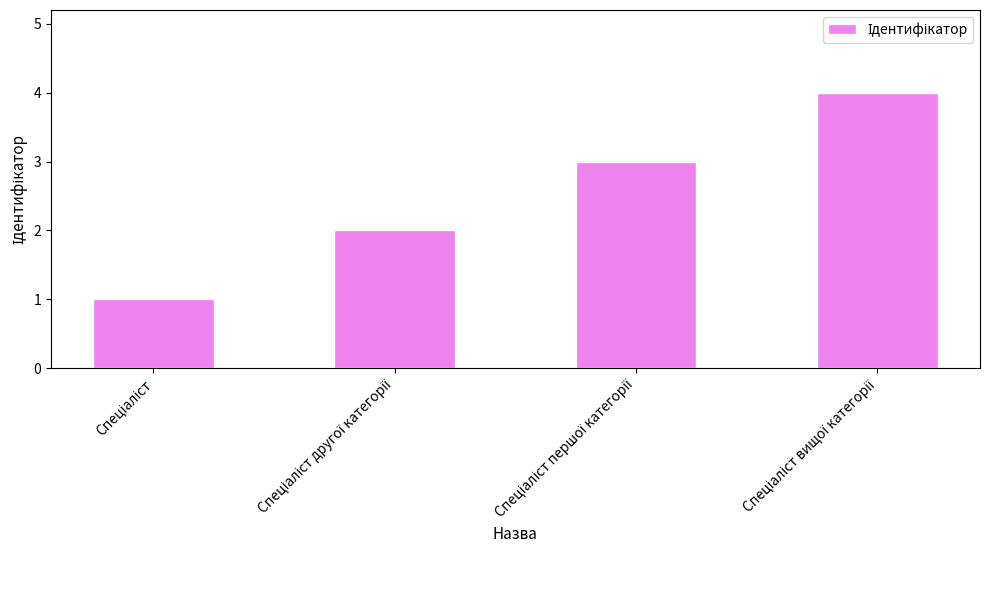

What is the maximum value shown in the chart?

4